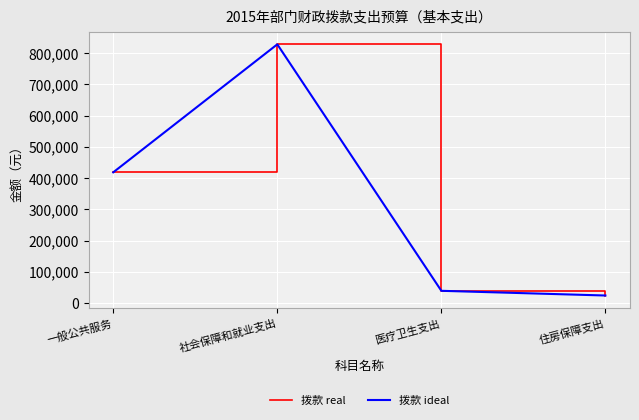

Is this an area chart (filled region under the line)?

No